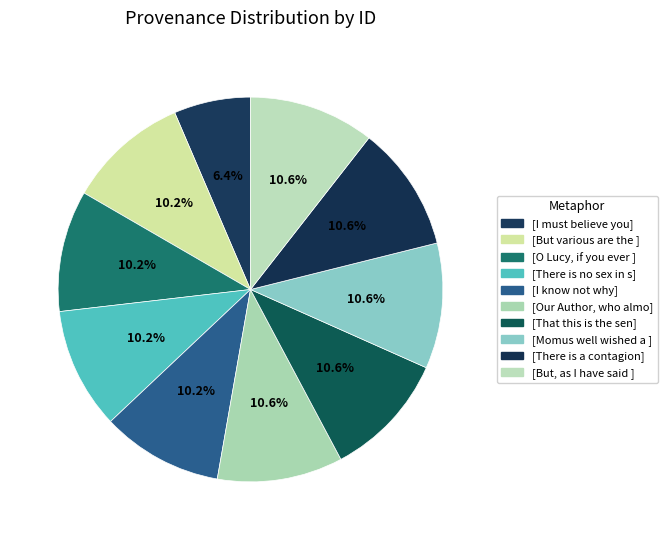

Rank the categories by value from highest to lowest.

But, as I have said before, There is a contagion, Momus well wished a window, That this is the sense, Our Author, who almost, I know not why, There is no sex in souls, O Lucy, if you ever loved me, But various are the effects, I must believe you